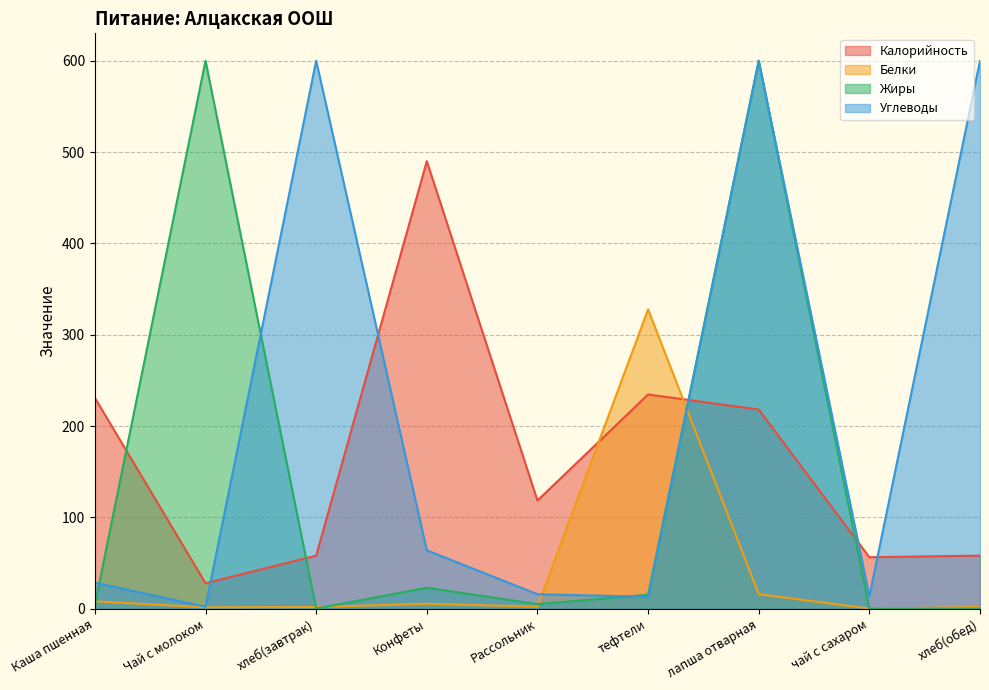

What is the spread (max minus min) of values at тефтели?

314.7